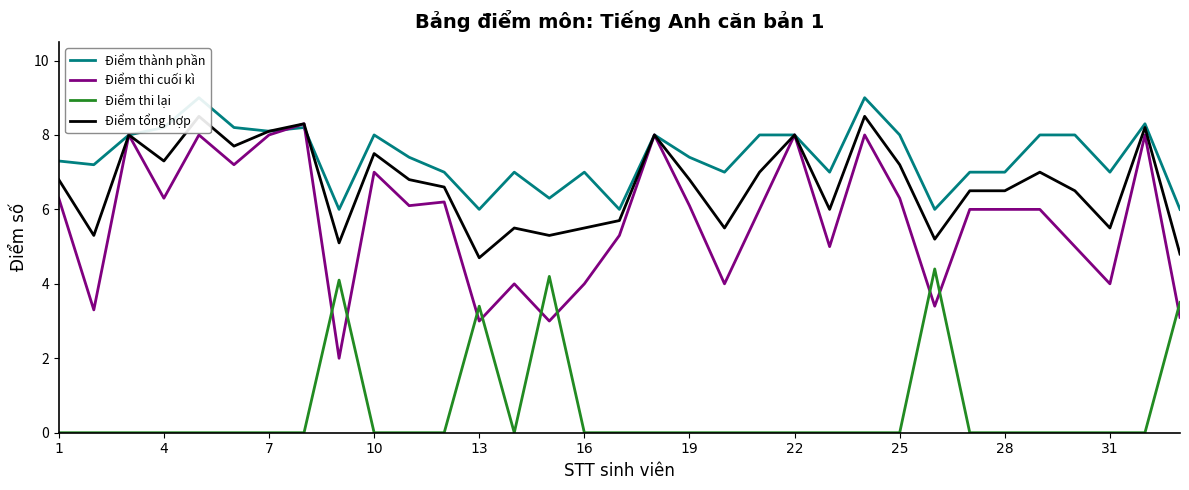

In Điểm tổng hợp, how many points are lower than both neighbors (excluding endpoints)?

10